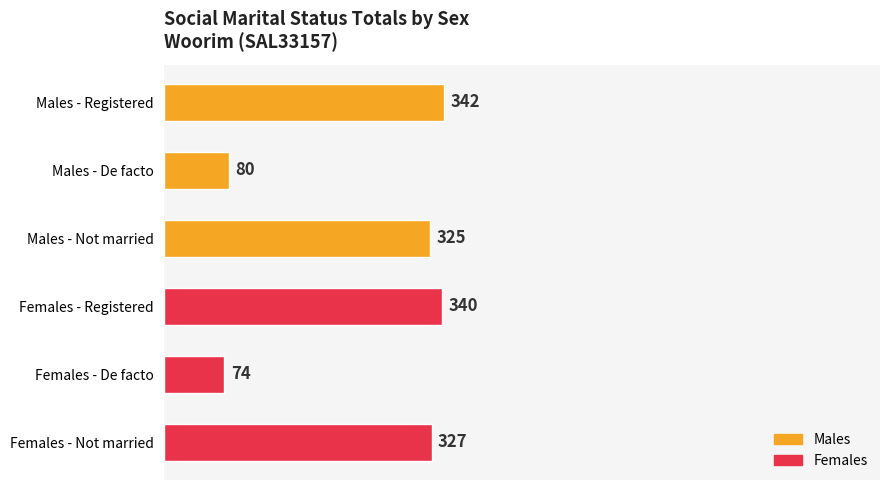

How many data points in Females are less than 327?

1